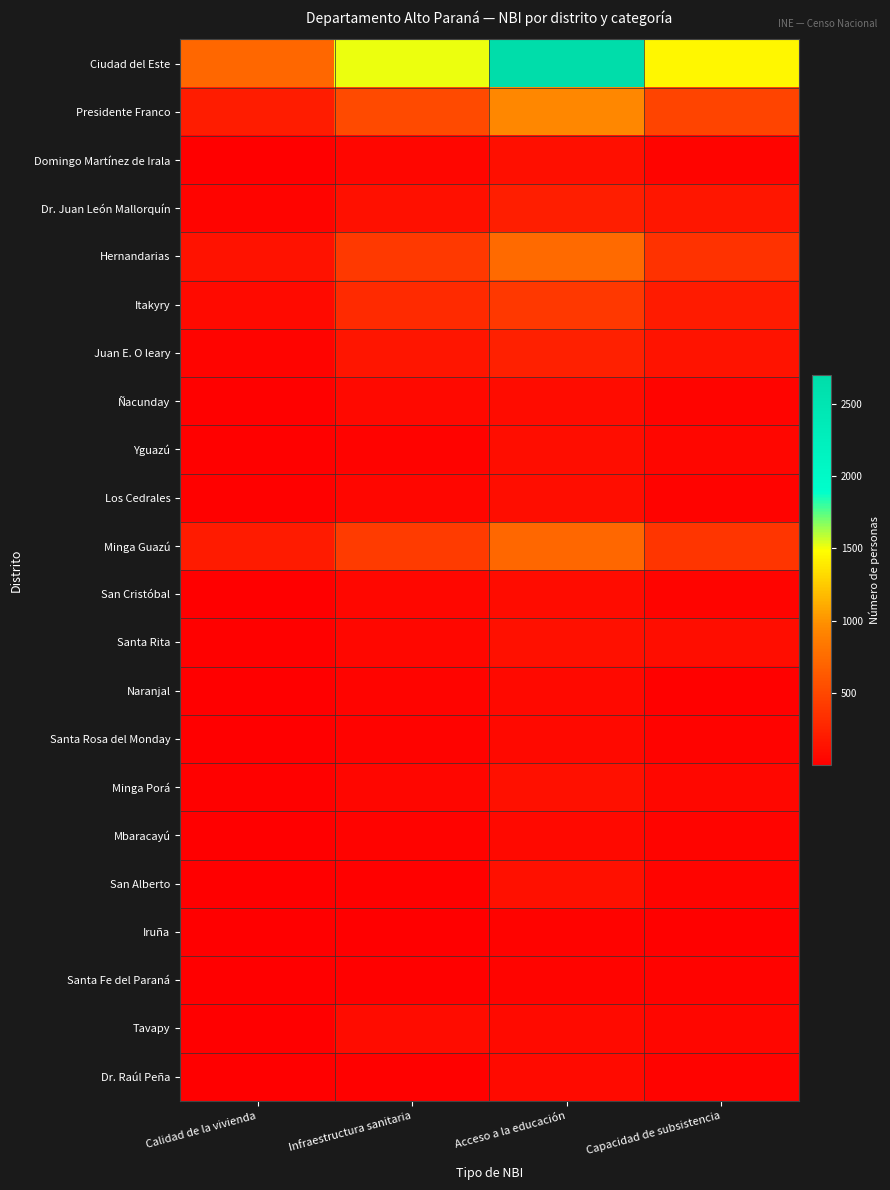

What is the spread (max minus min) of values at Calidad de la vivienda?

723